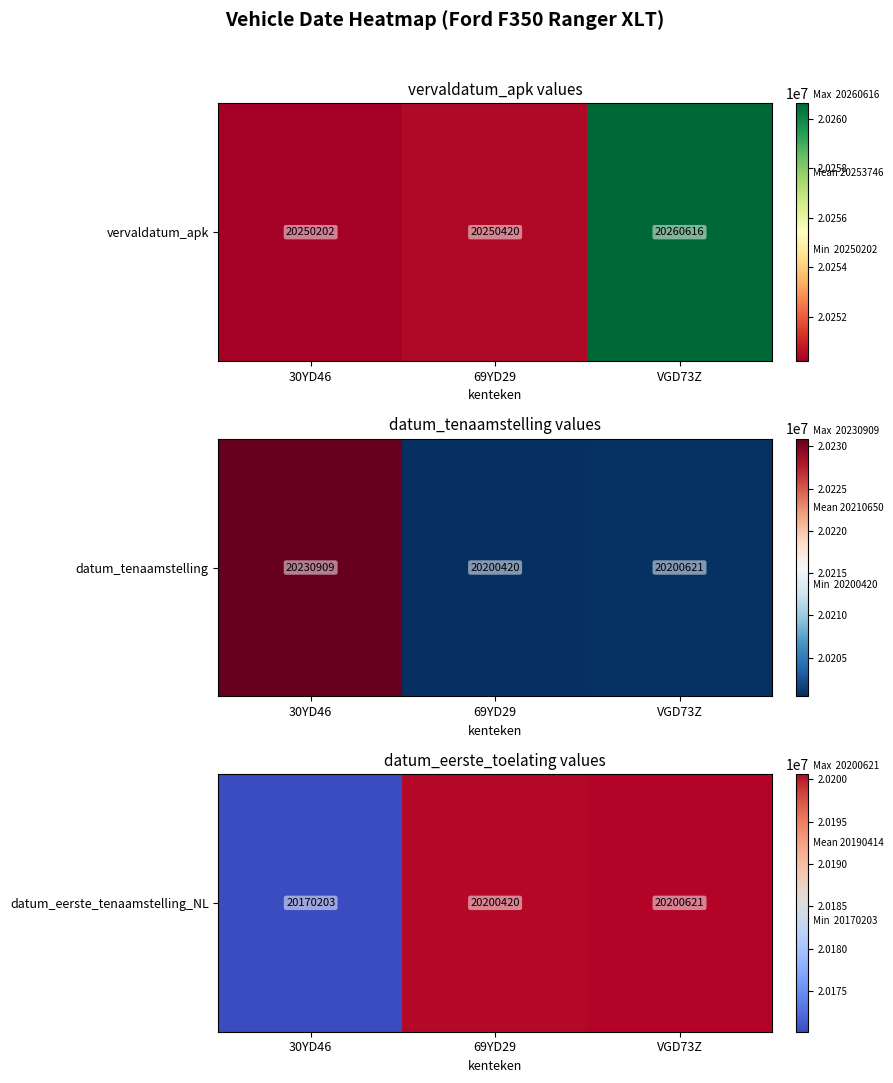

What is the average value?

20190415